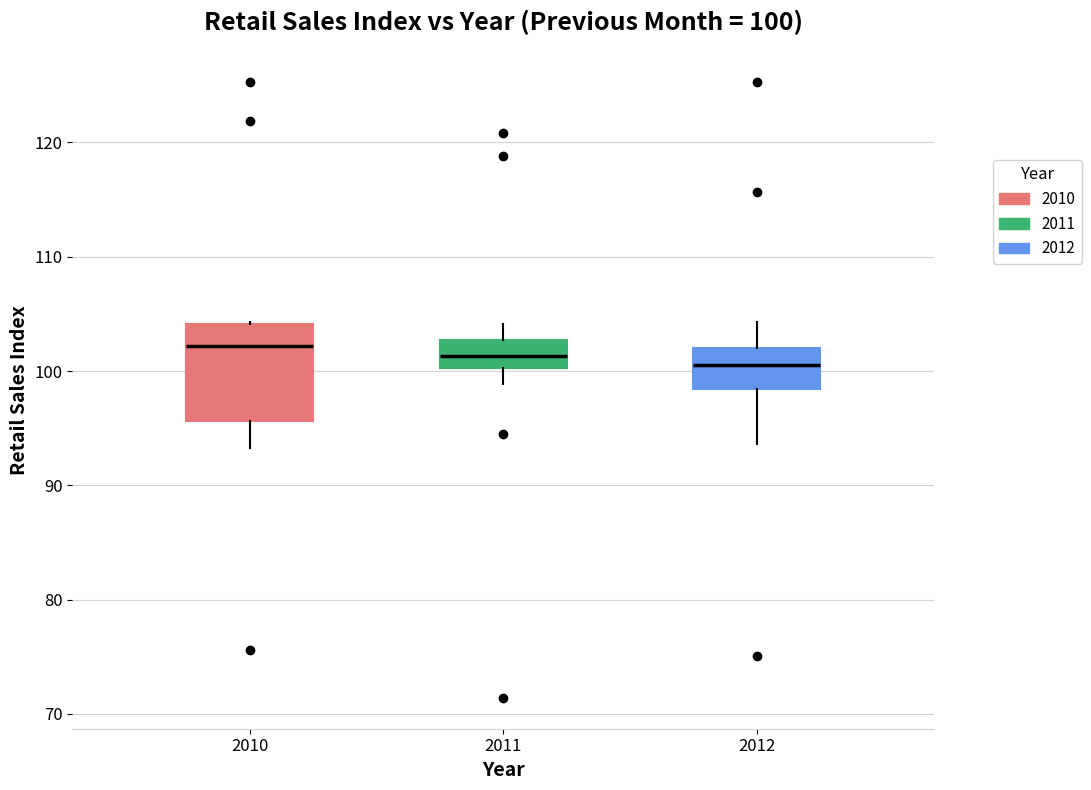

Comparing the boxes themselves (not the whiskers), which one is the tallest?

2010